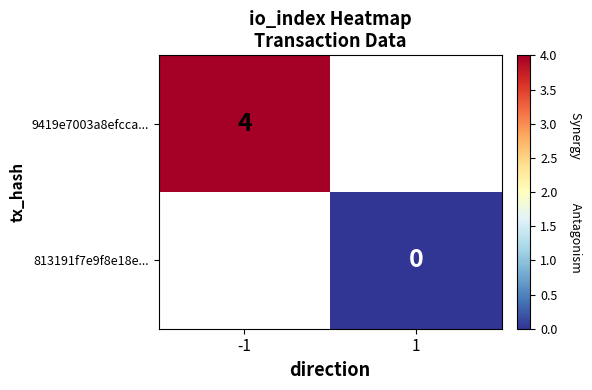

Is the value of 813191f7e9f8e18e... at 1 greater than the value of 9419e7003a8efcca... at -1?

No